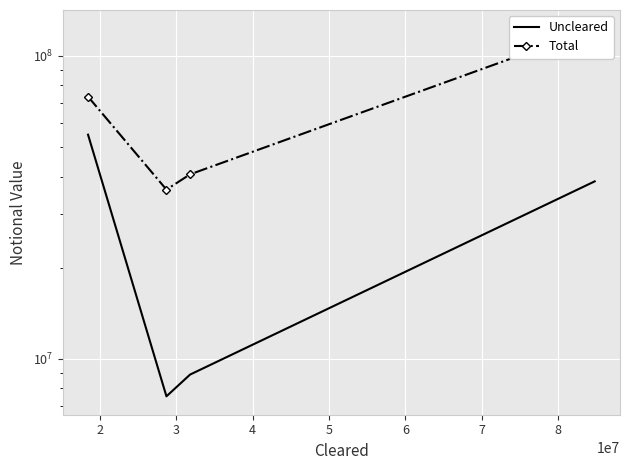

Reading left to right, list all the values displayed in this chart.

Uncleared: 54975342	7523164	8876132	38550025
Total: 73401291	36219142	40669220	123343632